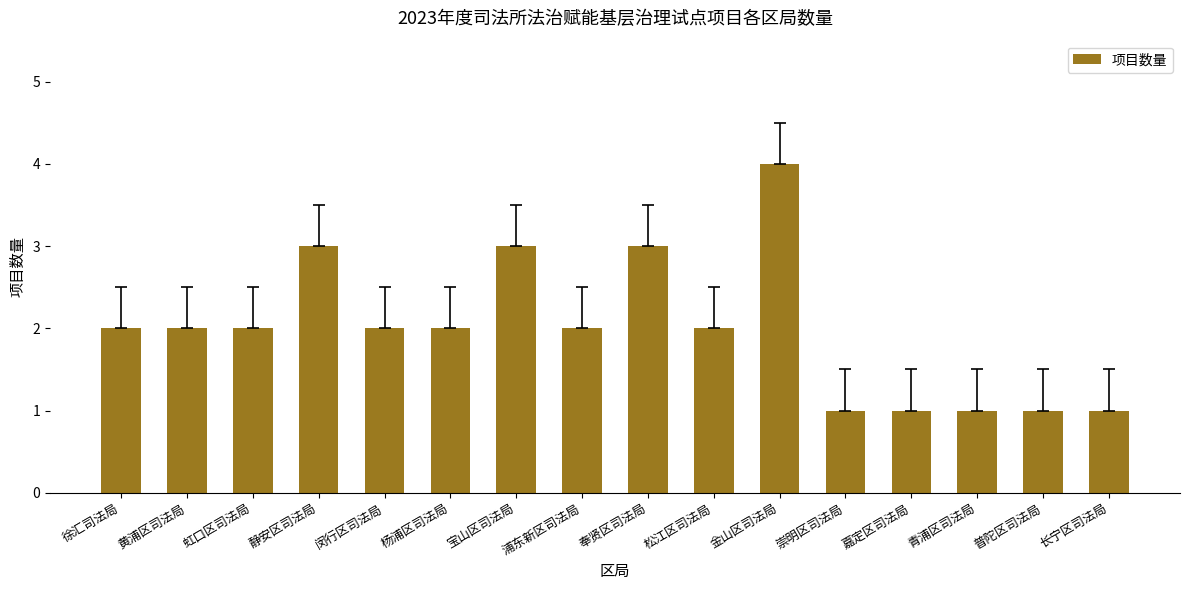

What value does the data have at 宝山区司法局?

3